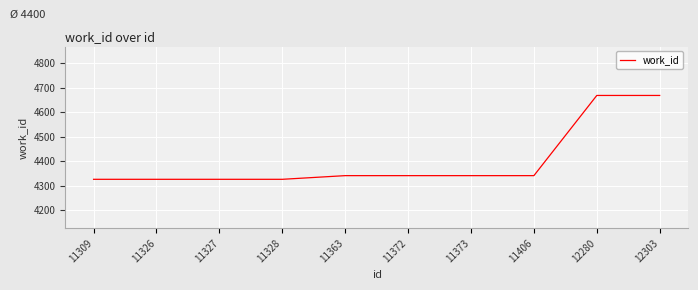

The value at 11326 is 4326. True or false?

True